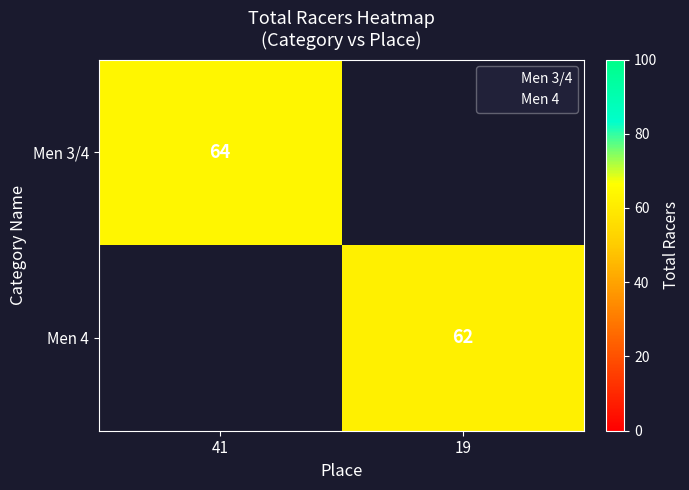

At 41, list the series in order from largest to smallest.

Men 3/4, Men 4